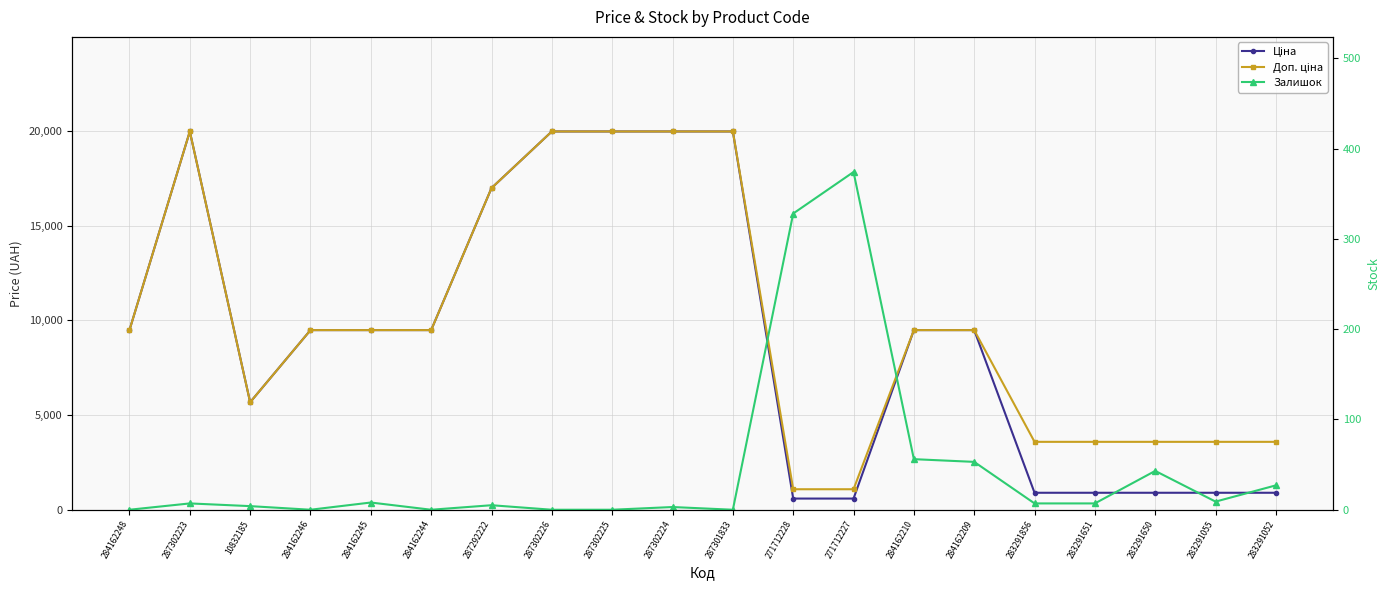

True or false: Доп. ціна has a value of 19964.2 at 287302226.

True